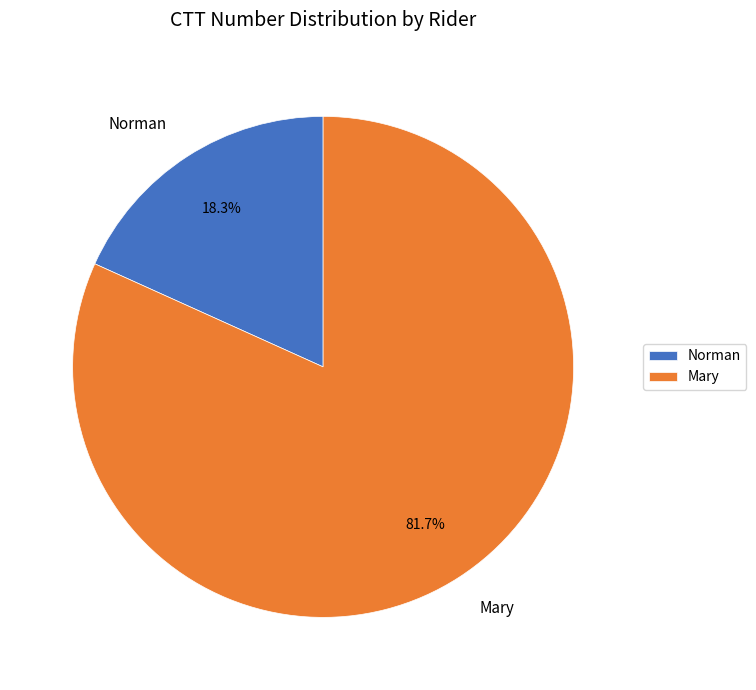

What percentage is the Norman slice, to the nearest percent?

18%